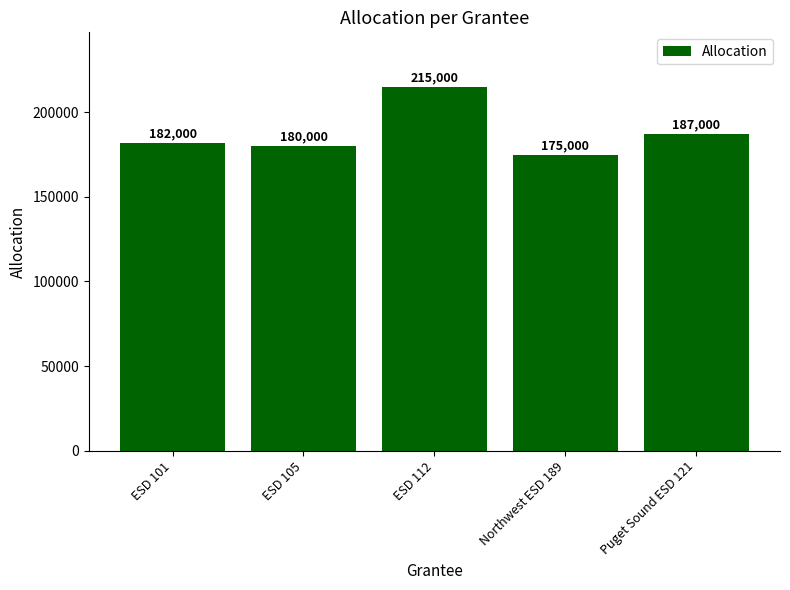

Reading left to right, extract all data points from this chart.

ESD 101=182000	ESD 105=180000	ESD 112=215000	Northwest ESD 189=175000	Puget Sound ESD 121=187000